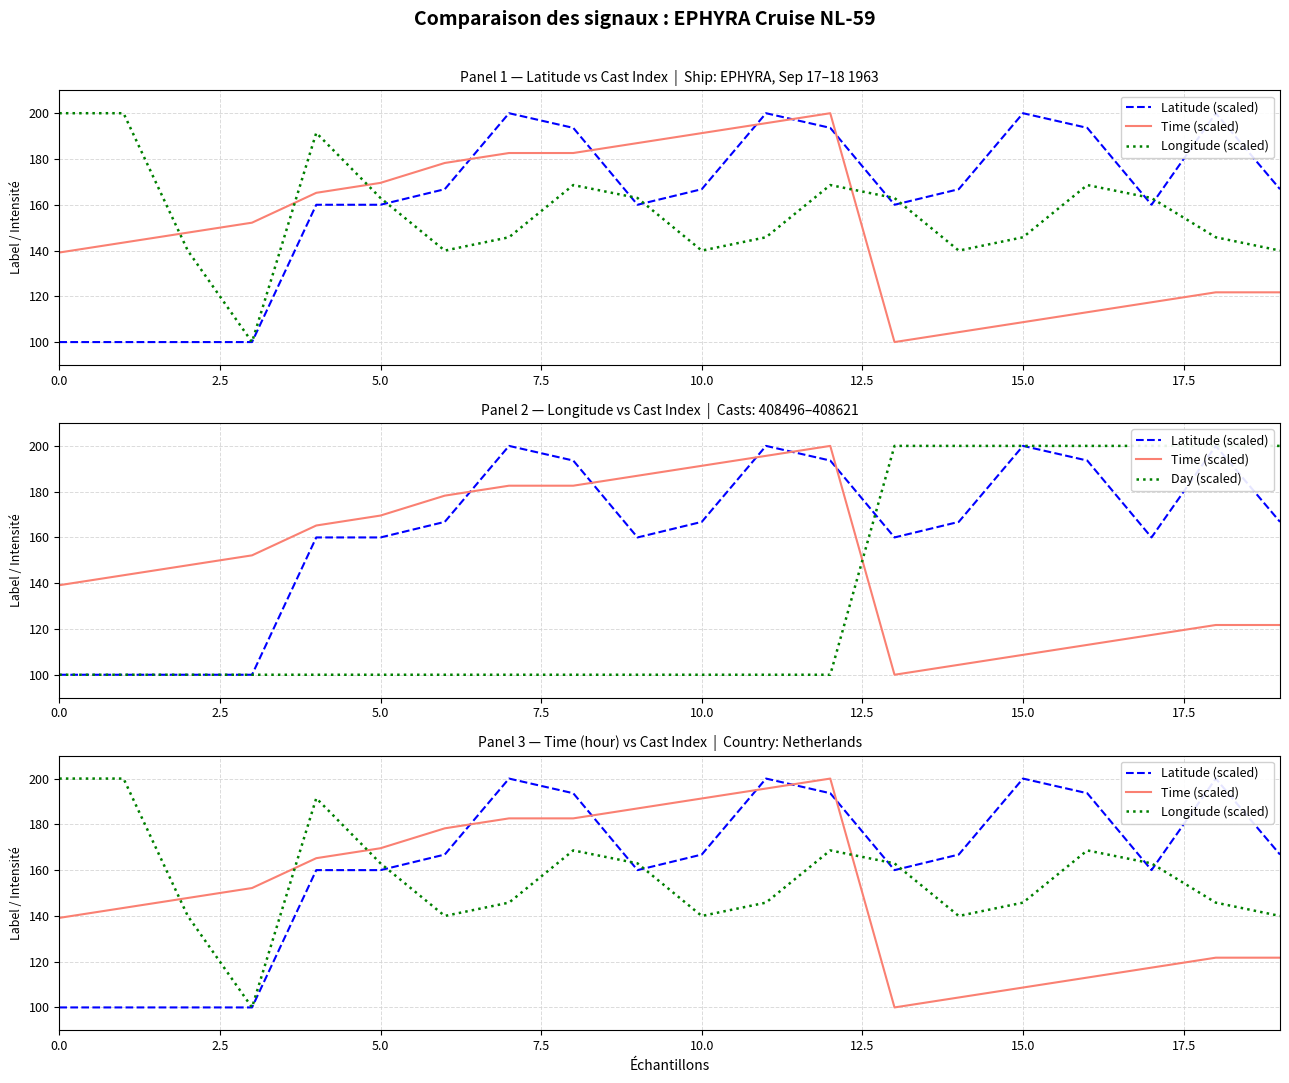

True or false: Time (scaled) and Latitude (scaled) cross at least once.

True